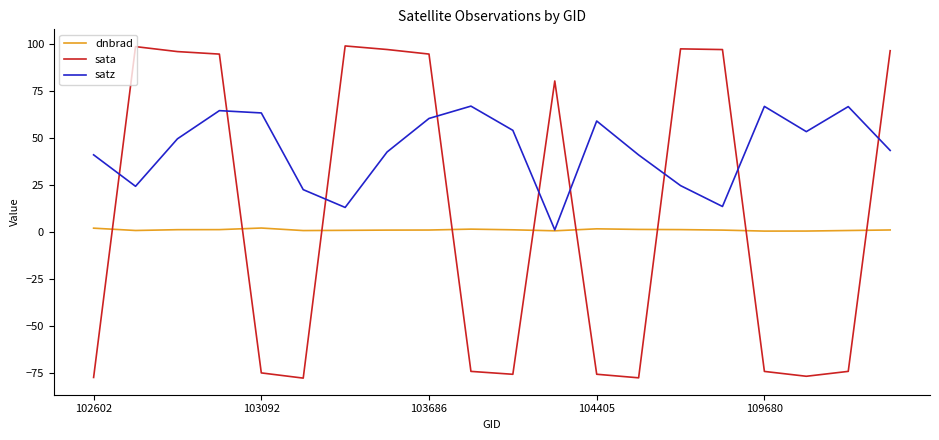

List the series in order of their peak value, highest first.

sata, satz, dnbrad